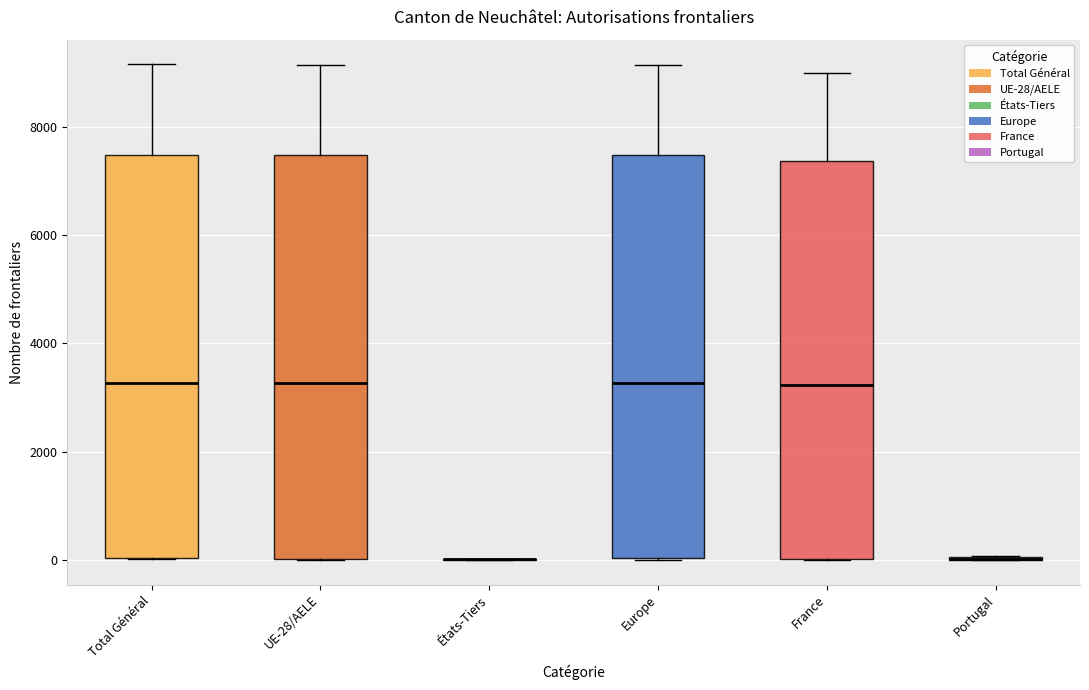

Where does the median line of the box for Total Général sit on the y-axis? The values are not printed on the chart, so give them approximately, as read against the axis.

3200